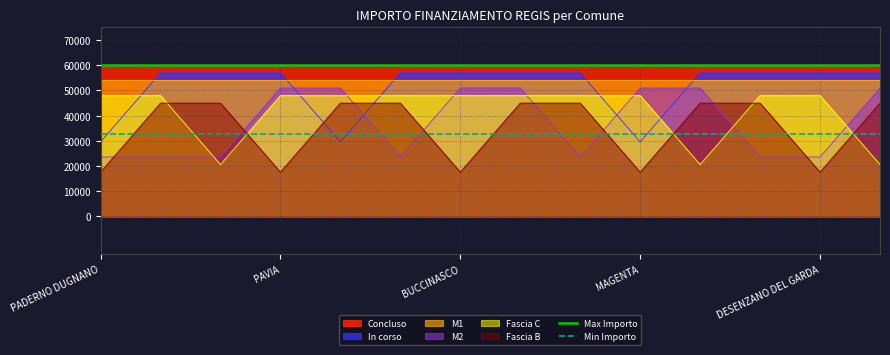

Is the value of Max Importo at PADERNO DUGNANO greater than the value of Min Importo at PADERNO DUGNANO?

Yes